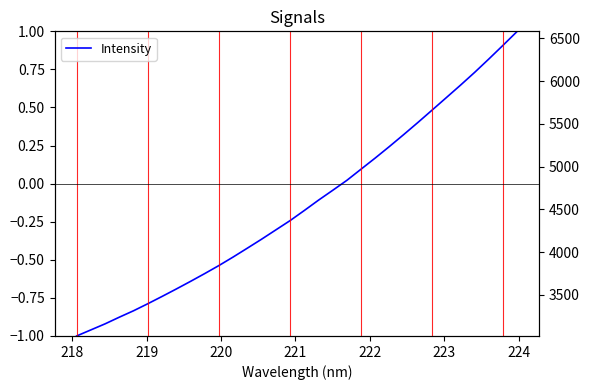

Does the chart have visible grid lines?

No